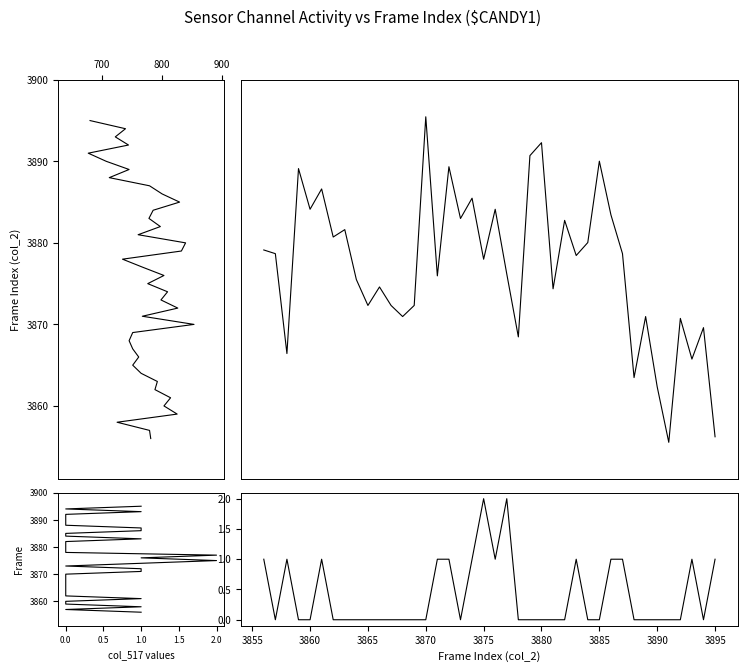

What is the maximum value for col_515?

853